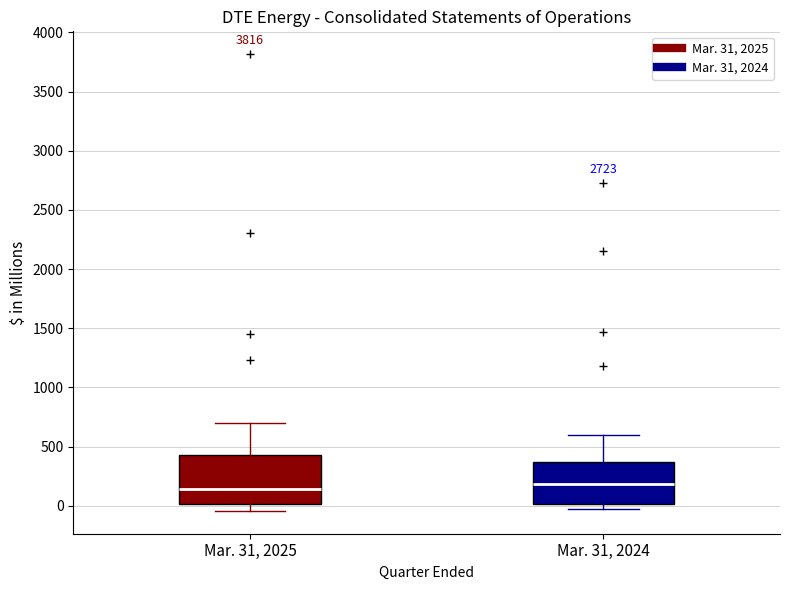

Reading left to right, transcribe this box plot: for each box, give where its median line is, the range the box spans, and where its two whiskers end, as read against the y-axis. The values are not printed on the chart, so give them approximately, as read against the axis.

Mar. 31, 2025: median 150, box 0 to 450, whiskers -50 to 700
Mar. 31, 2024: median 200, box 0 to 350, whiskers -50 to 600